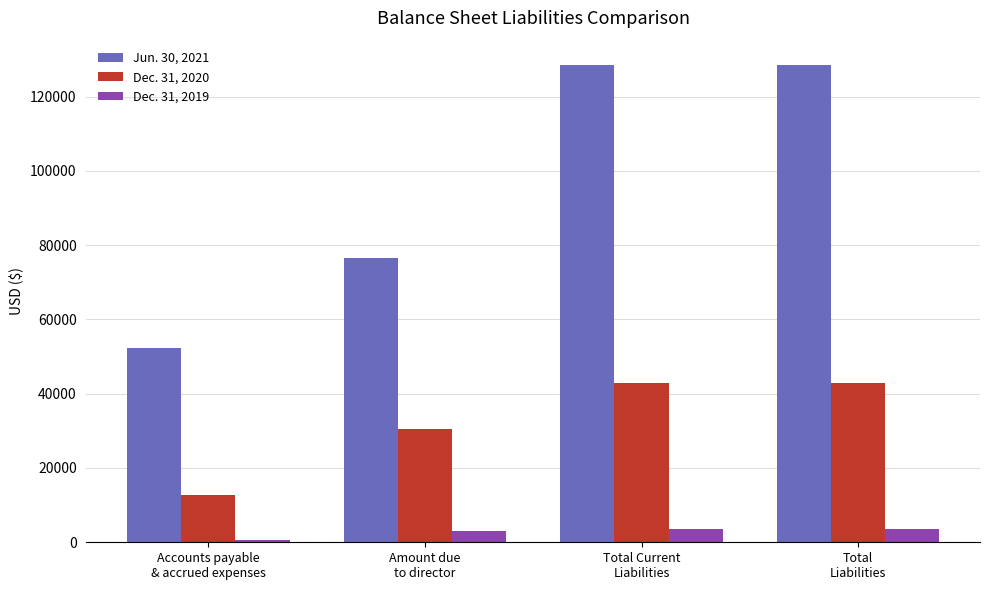

Which series has the largest range (max minus min)?

Jun. 30, 2021